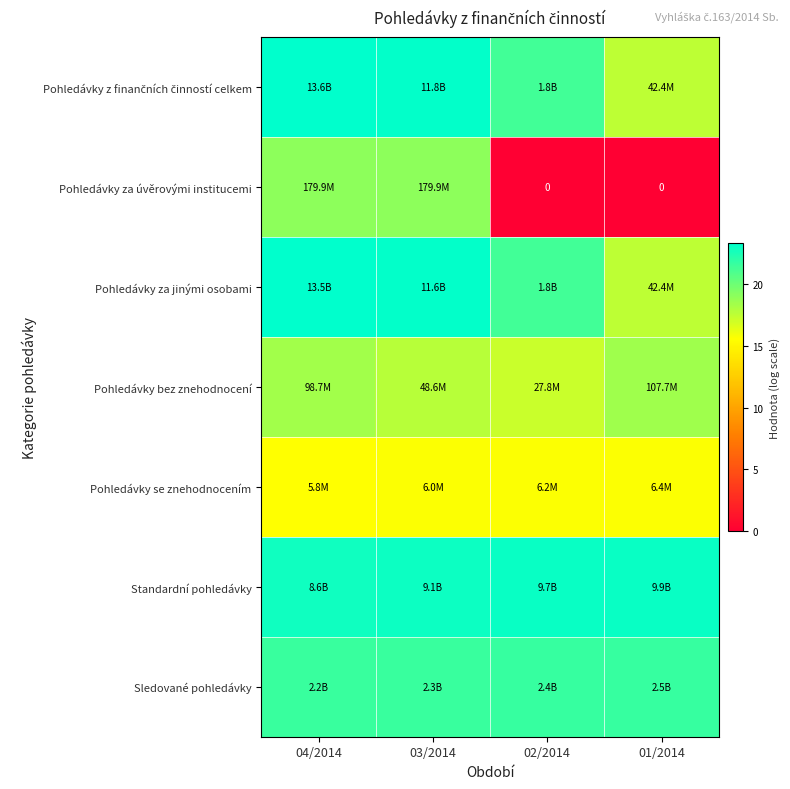

At 01/2014, list the series in order from smallest to largest.

Pohledávky za úvěrovými institucemi, Pohledávky se znehodnocením, Pohledávky z finančních činností celkem, Pohledávky za jinými osobami, Pohledávky bez znehodnocení, Sledované pohledávky, Standardní pohledávky